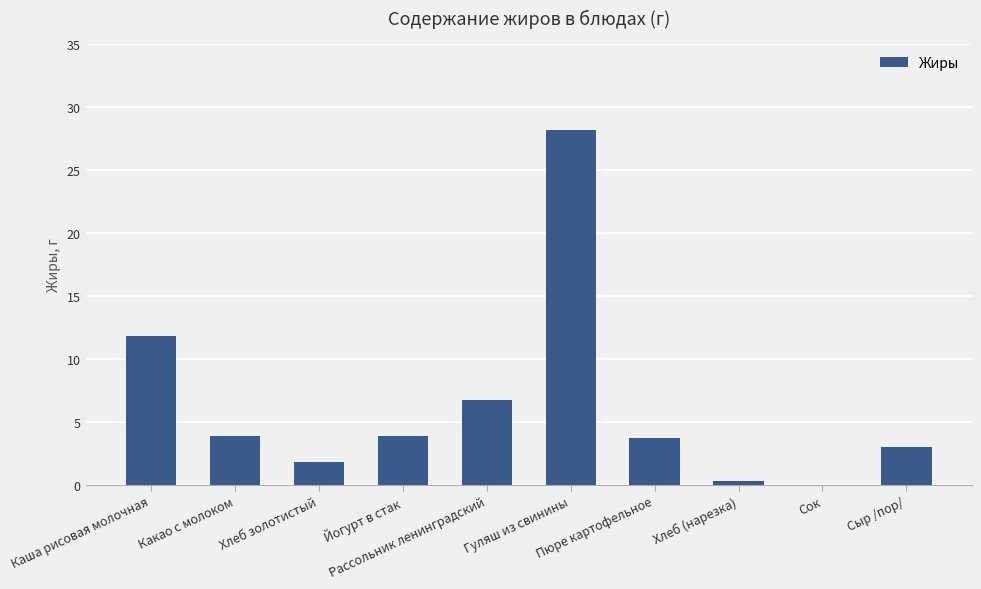

What is the maximum value shown in the chart?

28.2